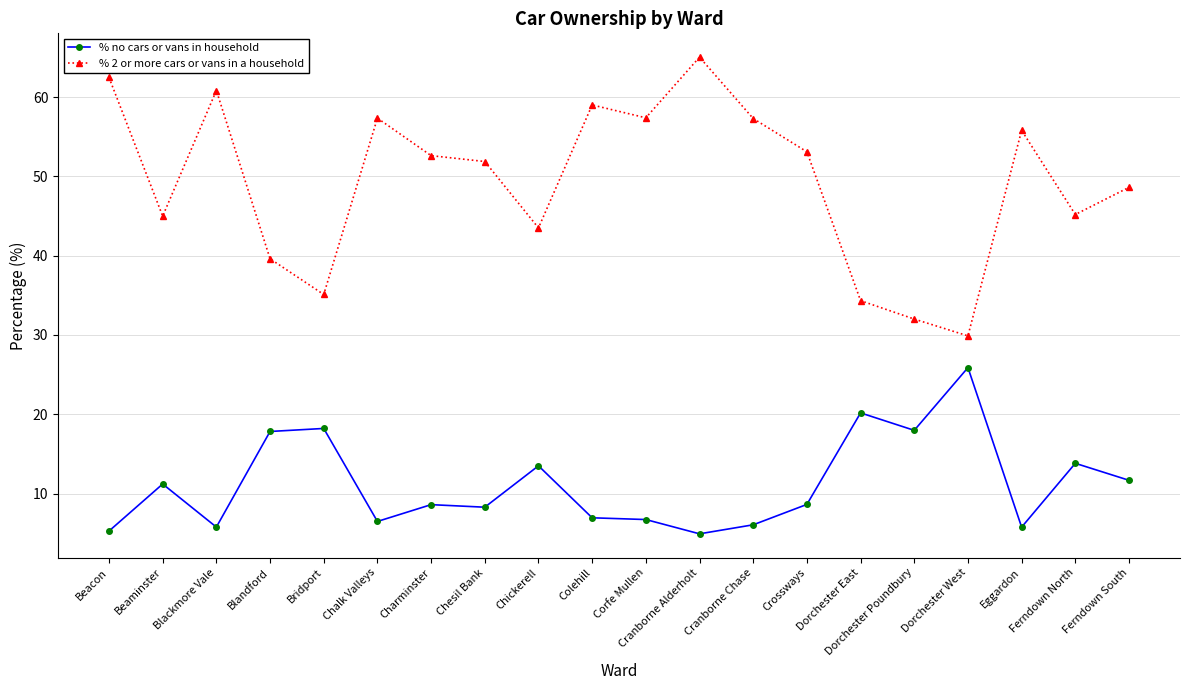

True or false: % 2 or more cars or vans in a household has more than 0 points higher than both neighbors.

True